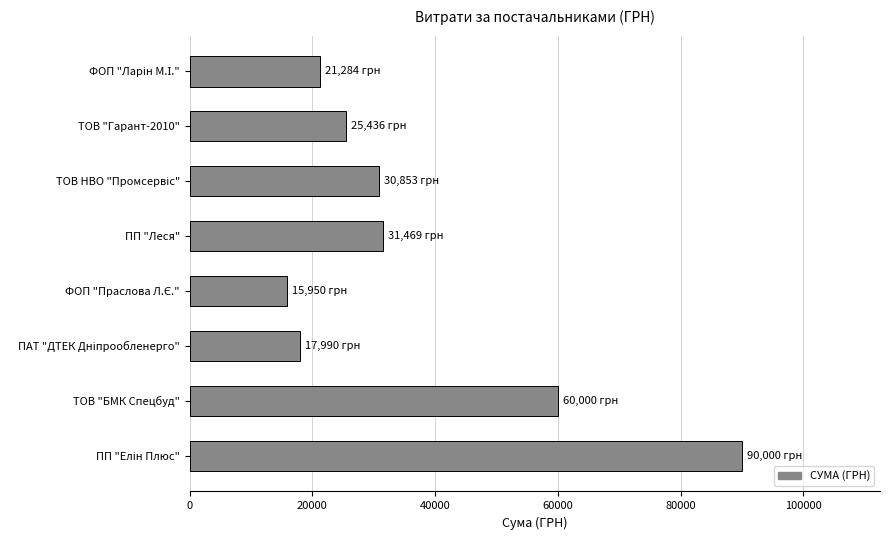

What is the change in value from ТОВ "БМК Спецбуд" to ТОВ "Гарант-2010"?

-34564.1